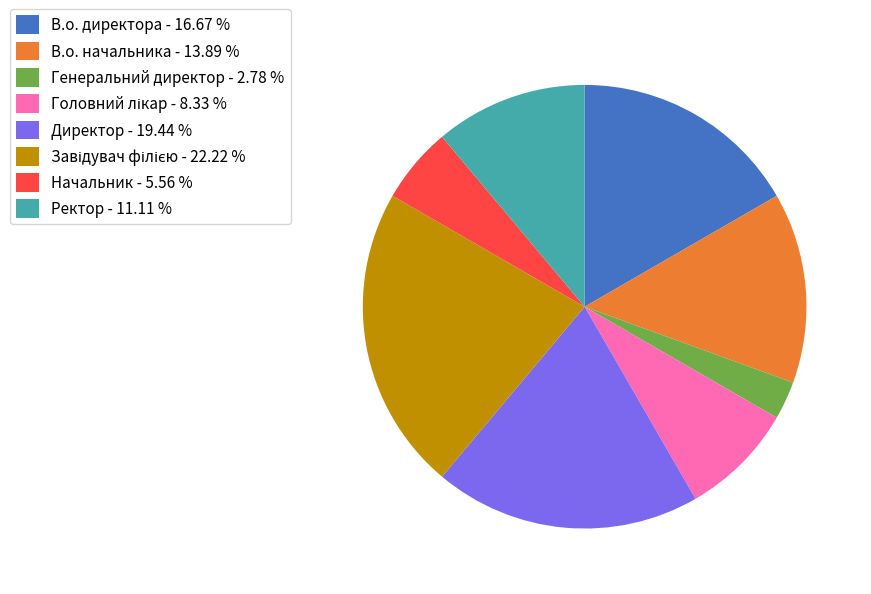

Do Генеральний директор - 2.78 % and Директор - 19.44 % together represent more than half of the pie?

No